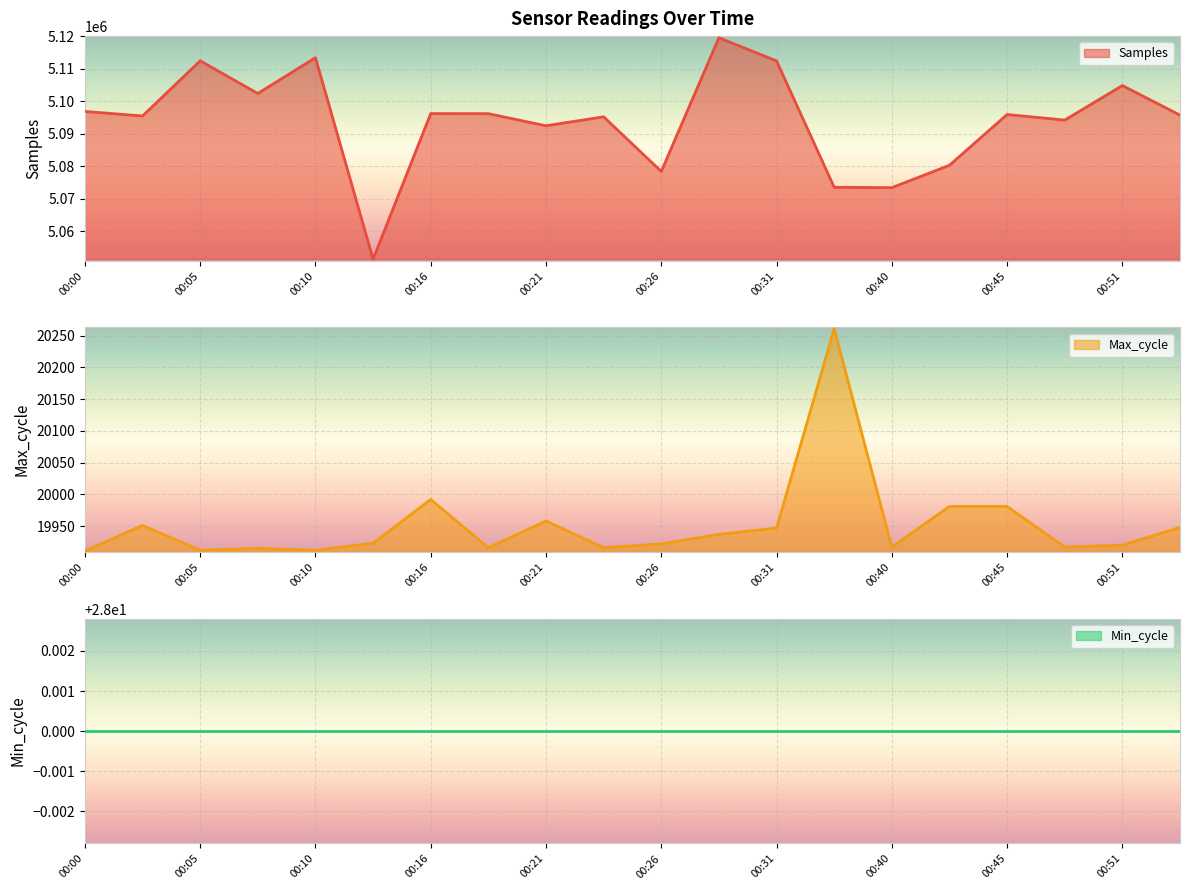

List the labels in order of Max_cycle value, smallest first.

00:00, 00:05, 00:10, 00:07, 00:19, 00:24, 00:40, 00:48, 00:51, 00:26, 00:13, 00:29, 00:31, 00:53, 00:02, 00:21, 00:42, 00:45, 00:16, 00:37